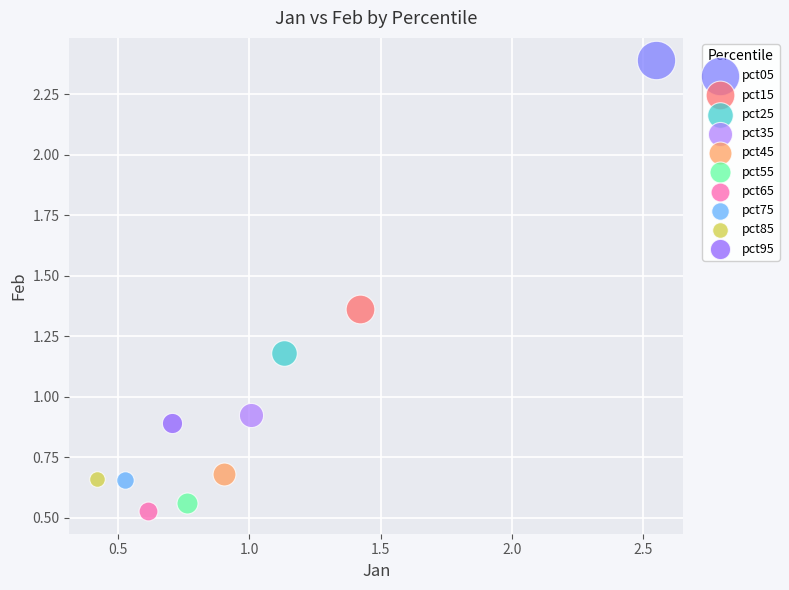

Which series contains the highest Y value?

pct05